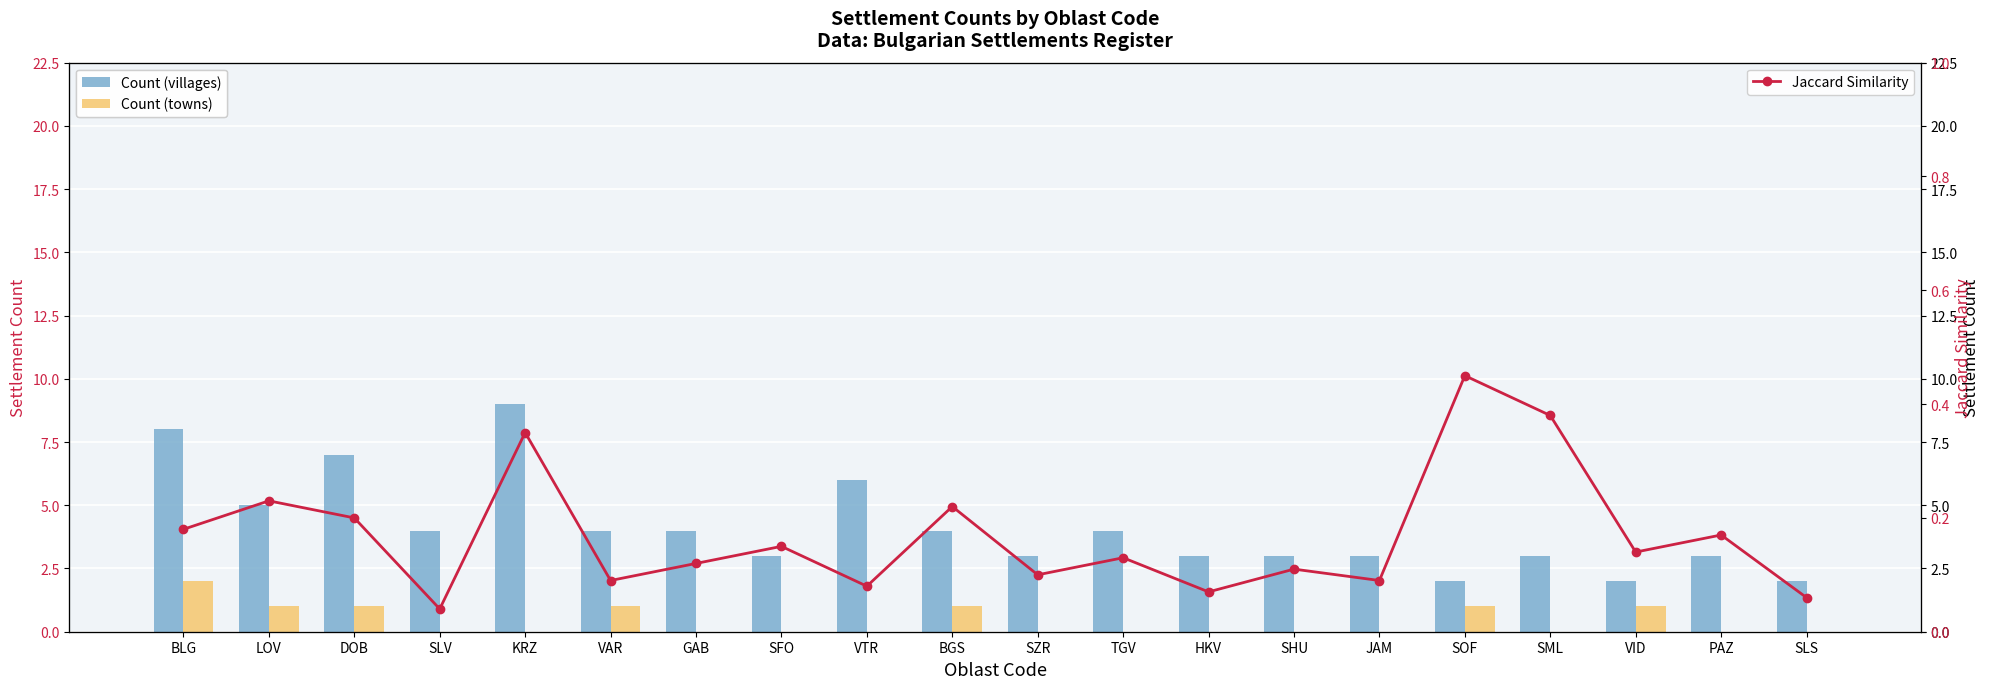

What is the label of the 8th bar from the left?

SFO